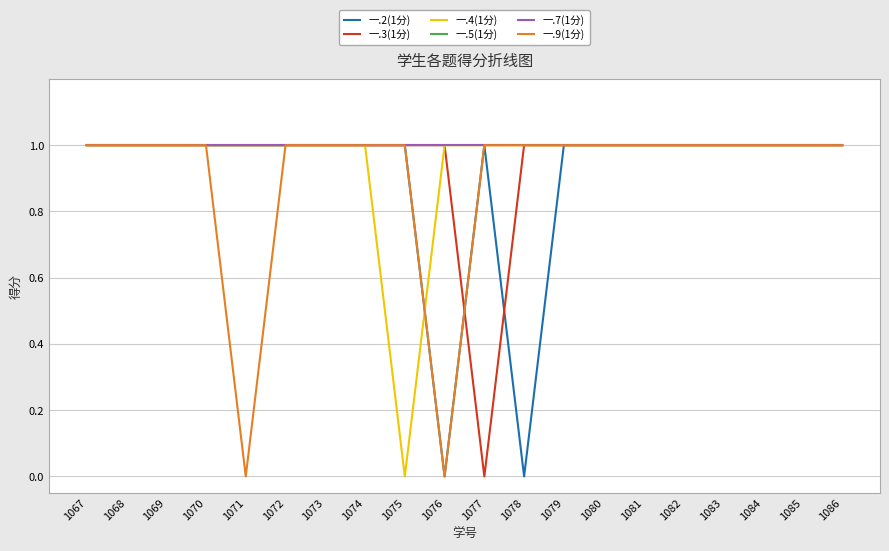

Where is 一.3(1分) nearest to the value 0?

1077